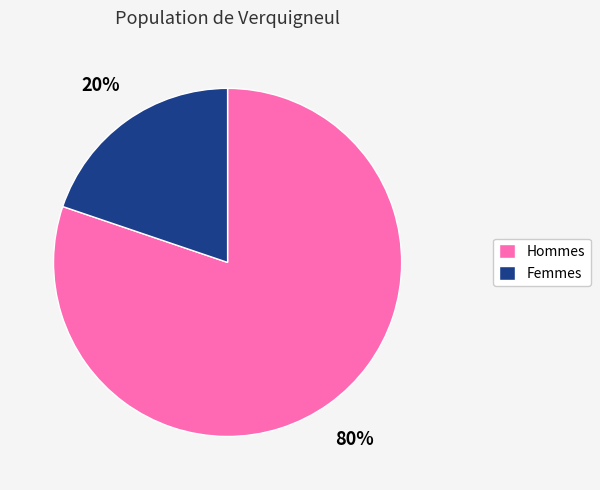

To the nearest percent, what is the difference between the Femmes and Hommes slice percentages?

60%